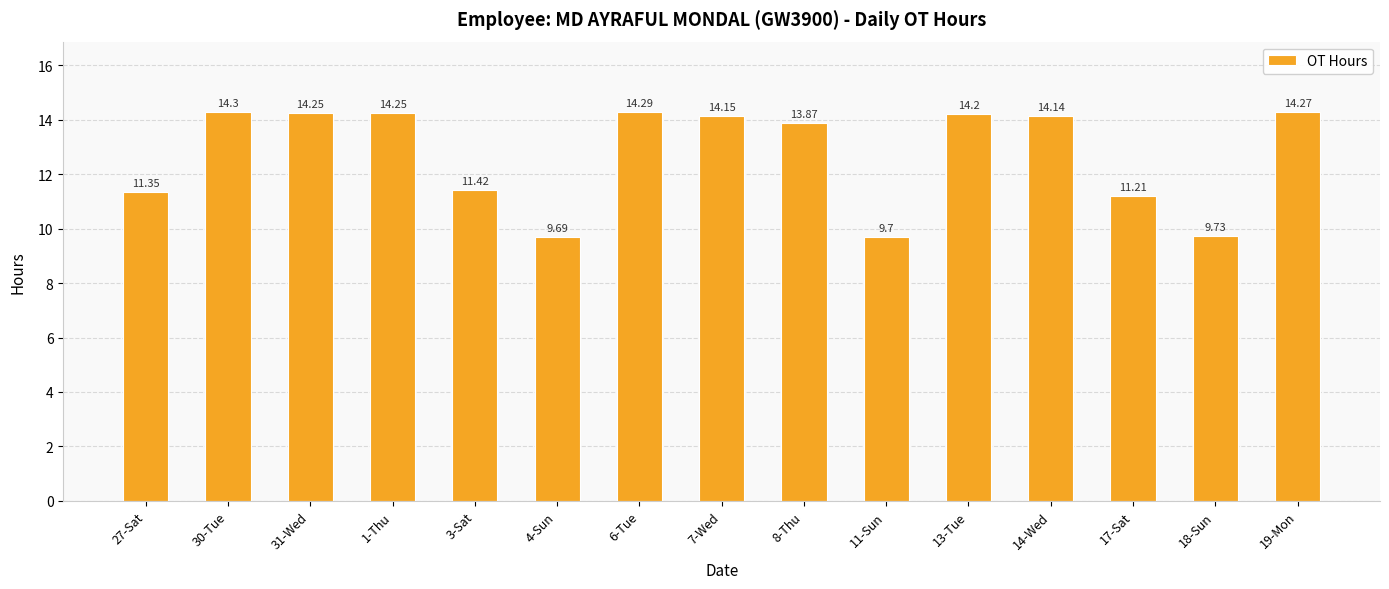

What is the ratio of the value at 6-Tue to the value at 27-Sat?

1.3